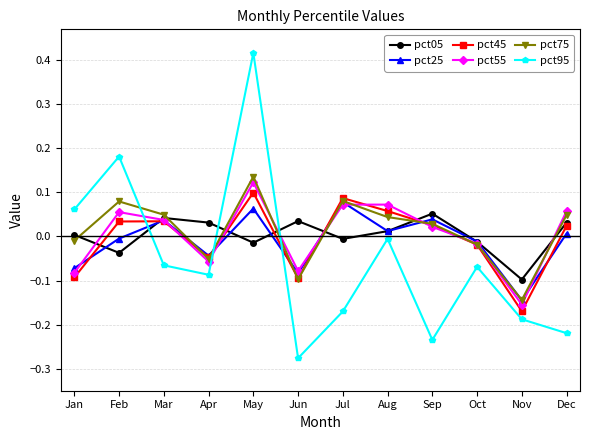

How many categories are shown in the chart?

12